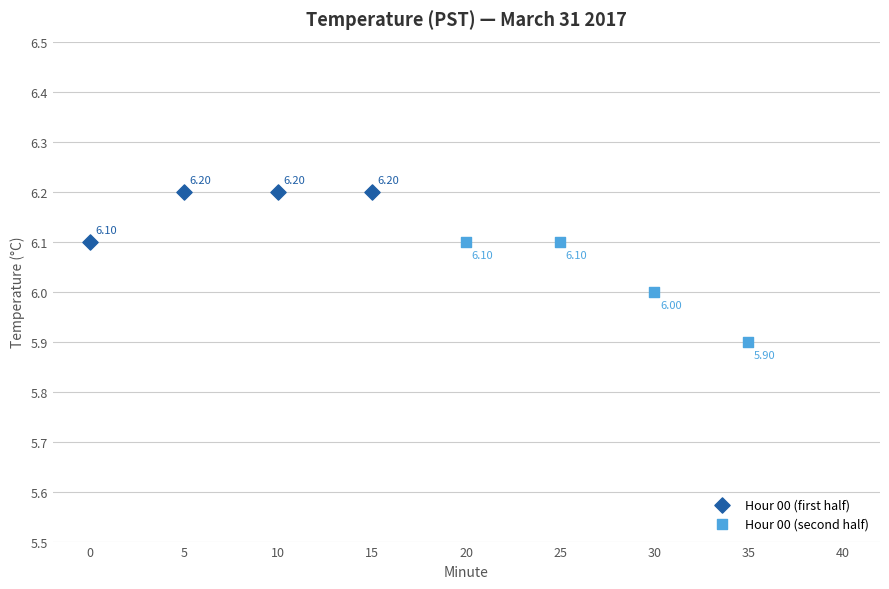

Which series has the widest spread of Y values?

Hour 00 (second half)